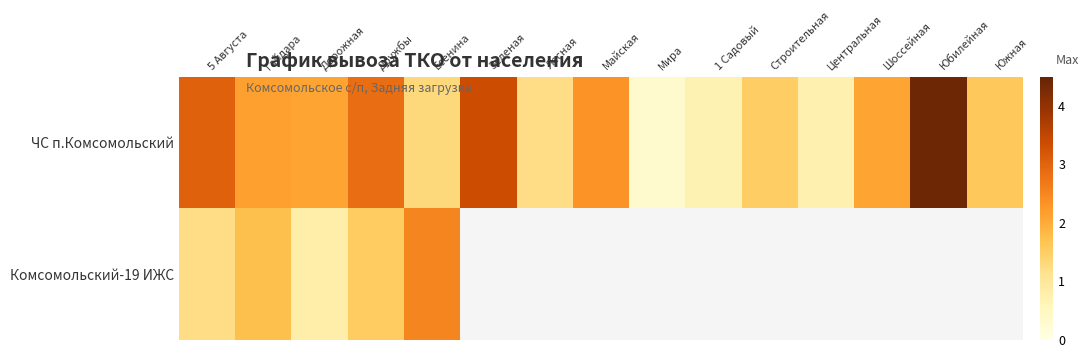

What is the sum of the ЧС п.Комсомольский values at Юбилейная and Южная?

6.0